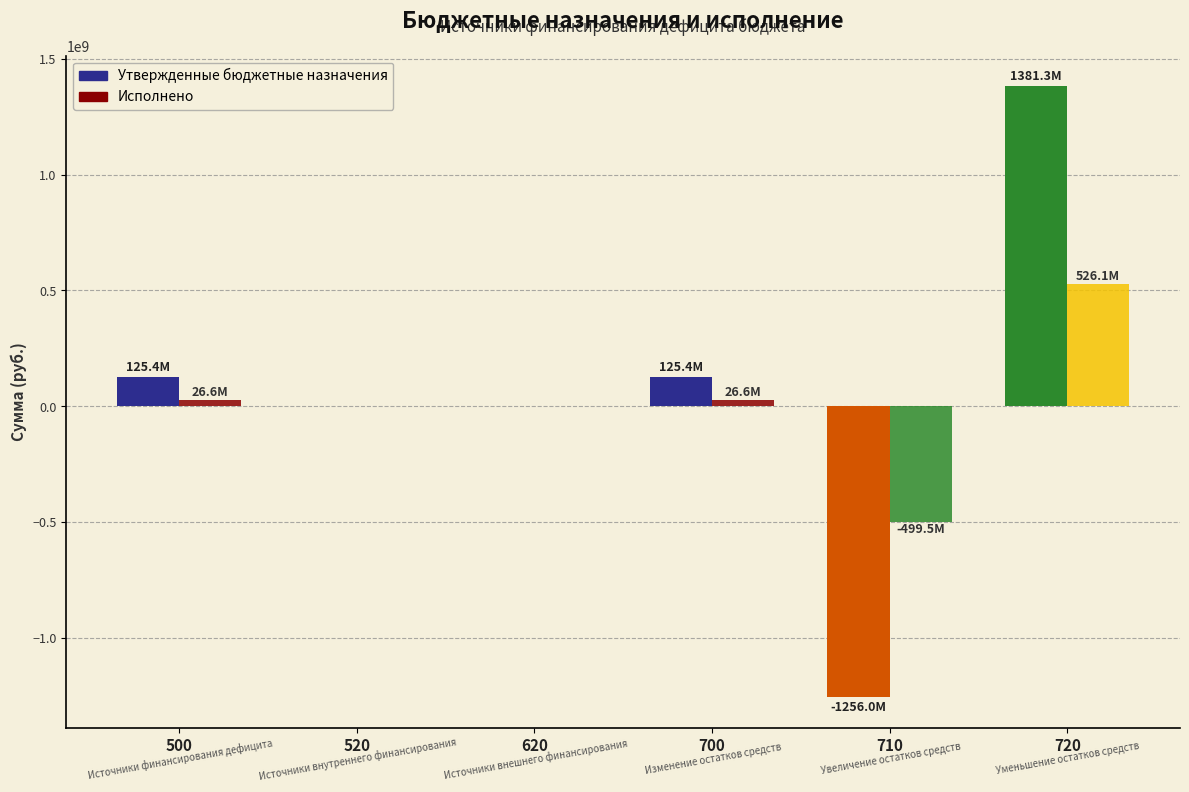

Which series has the largest total across all categories?

Утвержденные бюджетные назначения